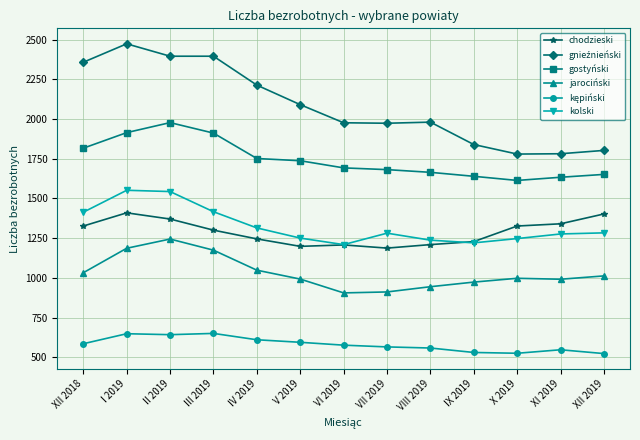

The value of kolski at XII 2018 is 560. True or false?

False